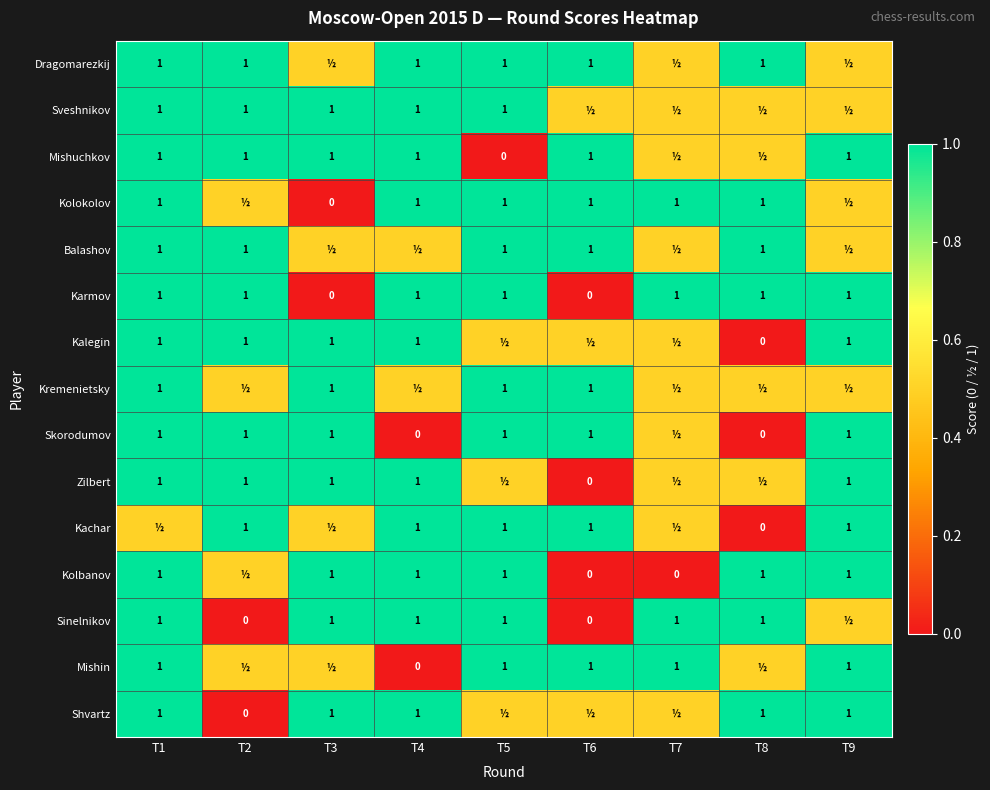

What is the sum of the Kolokolov values at T1 and T6?

2.0